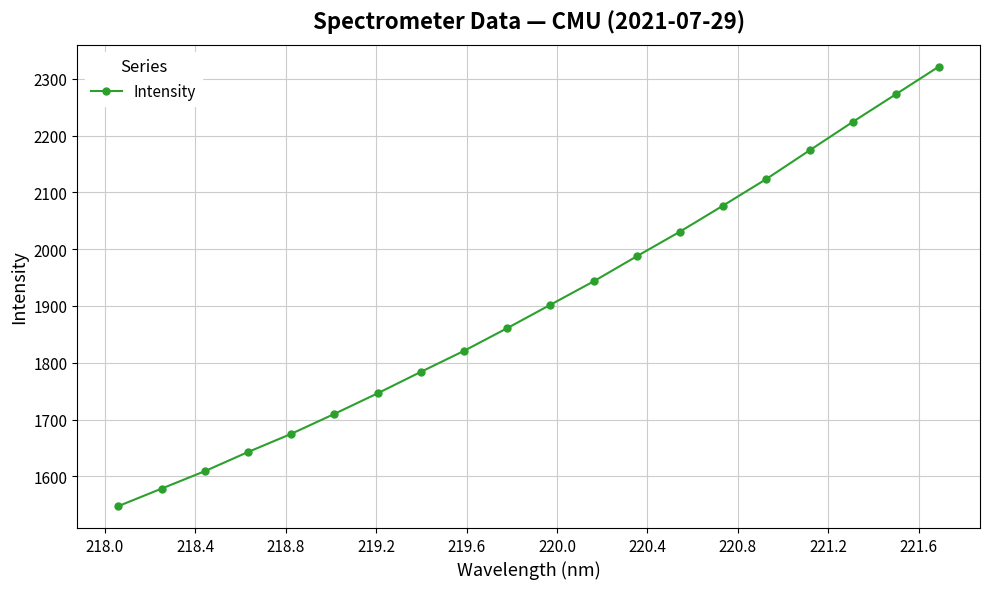

How many values exceed 1902?

10